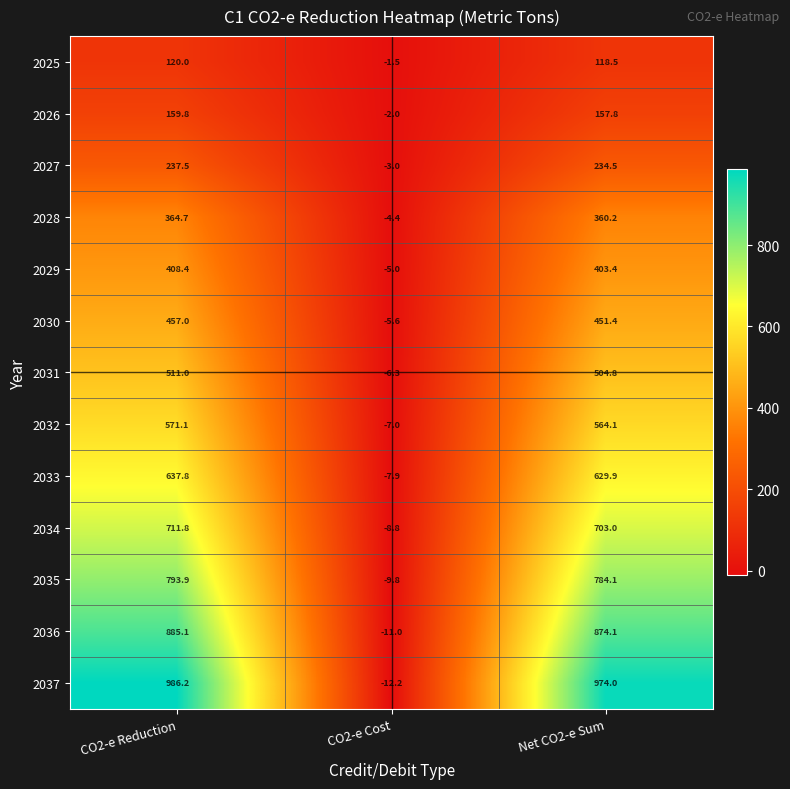

The 2035 series shows 1346.5 at CO2-e Reduction. True or false?

False